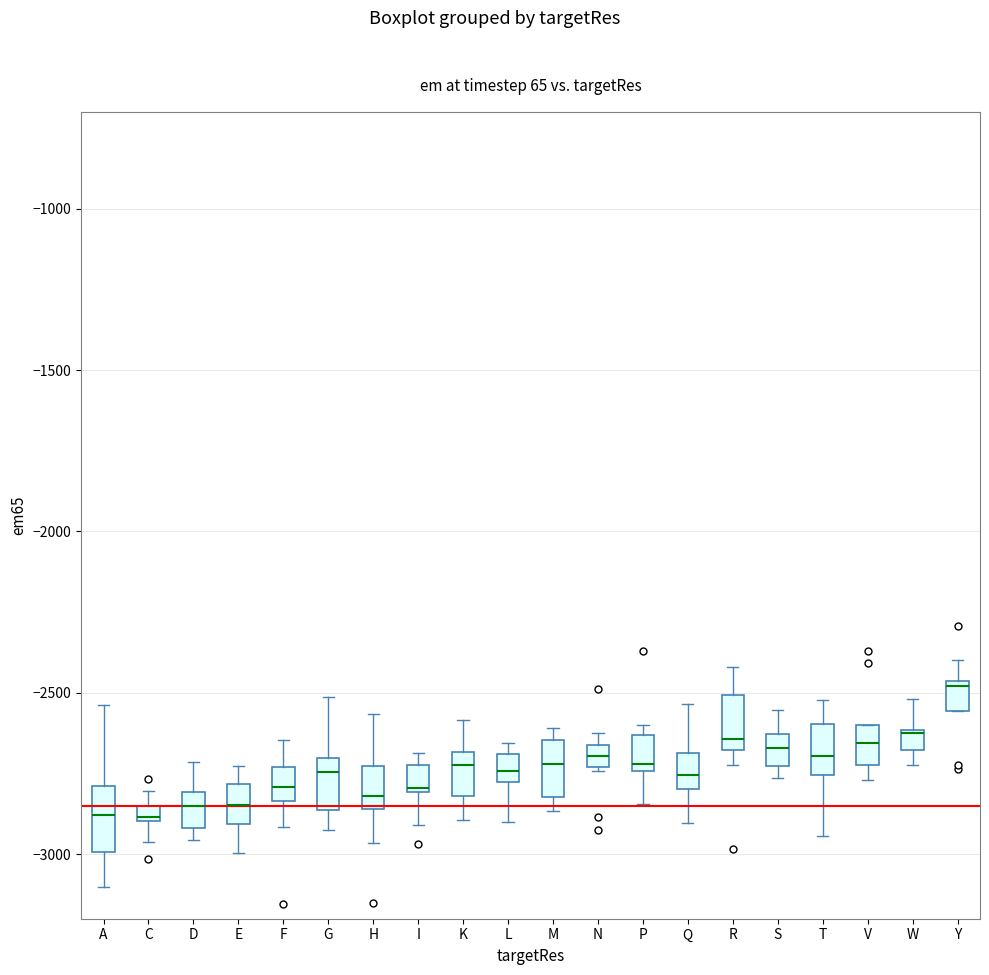

Where is the lower edge of the box for L on the y-axis? The values are not printed on the chart, so give them approximately, as read against the axis.

-2800